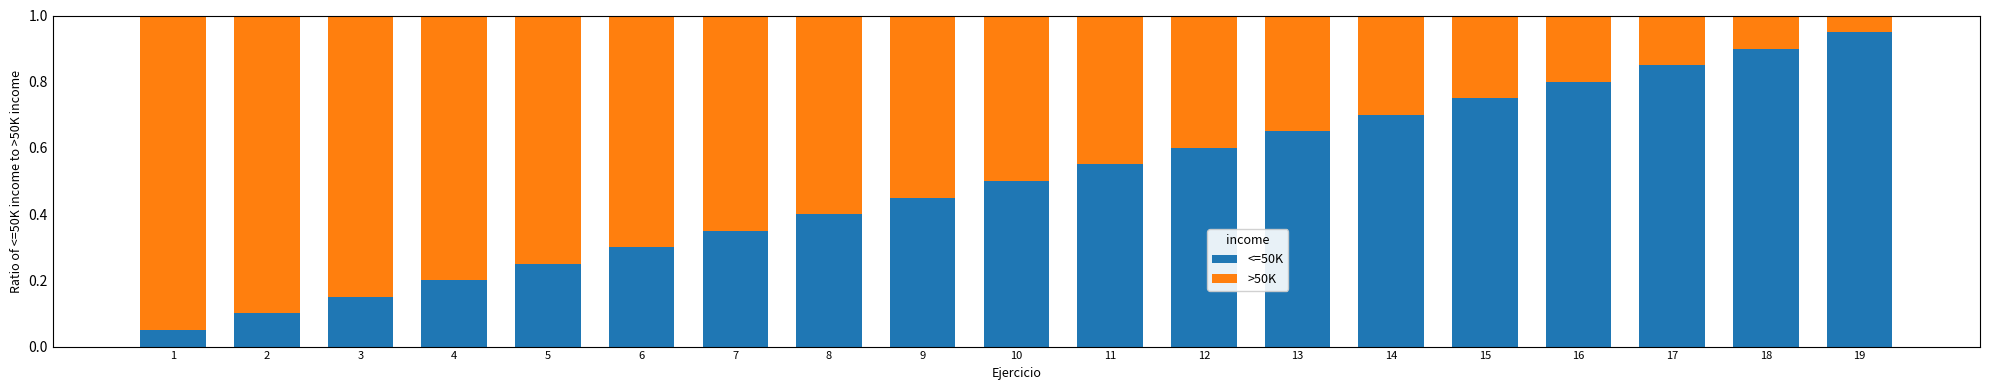

What is the total value across all series at 4?

1.0